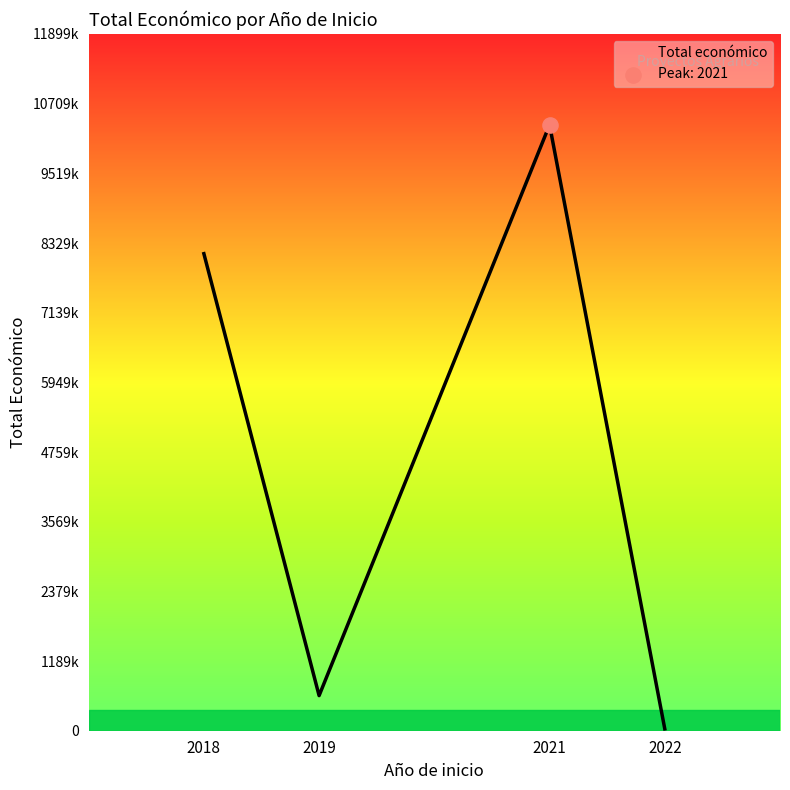

Which has a higher value, 2021 or 2022?

2021